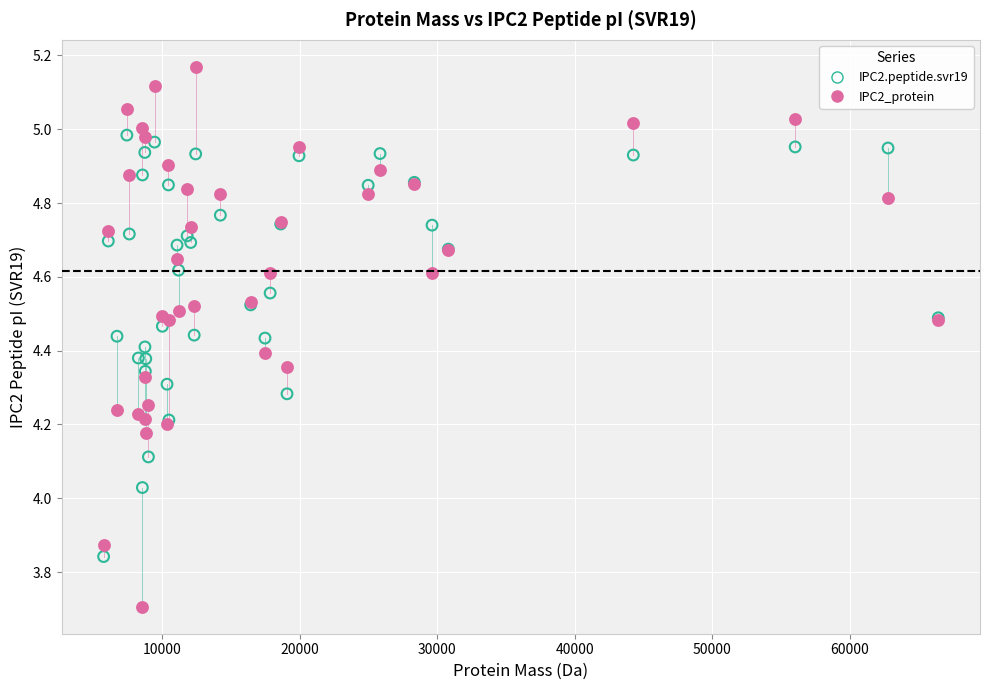

Which series contains the highest Y value?

IPC2_protein